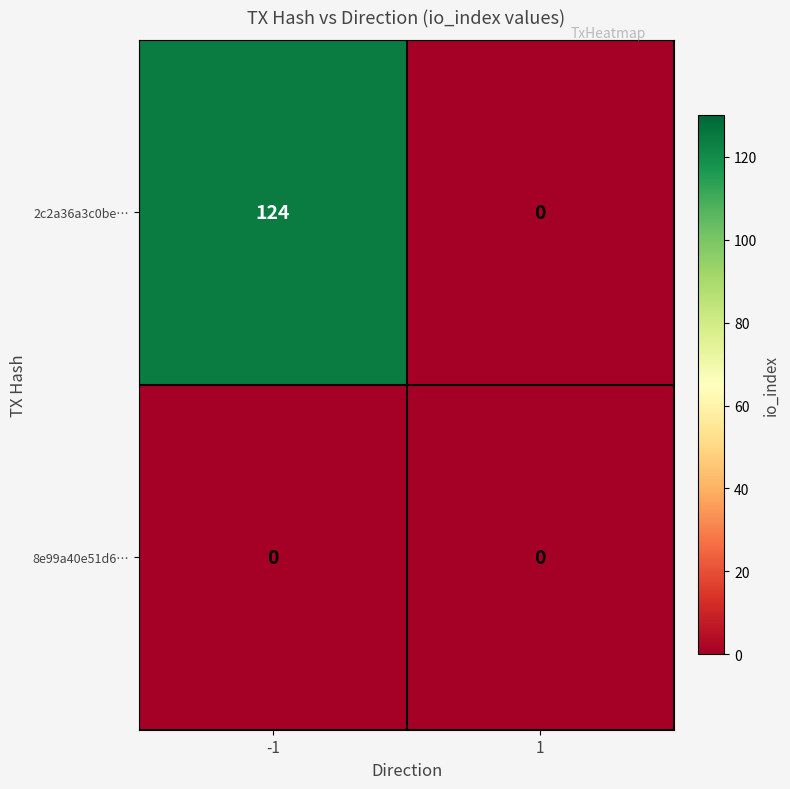

Reading left to right, transcribe all the data shown in this chart.

2c2a36a3c0be…: -1=124	1=0
8e99a40e51d6…: -1=0	1=0